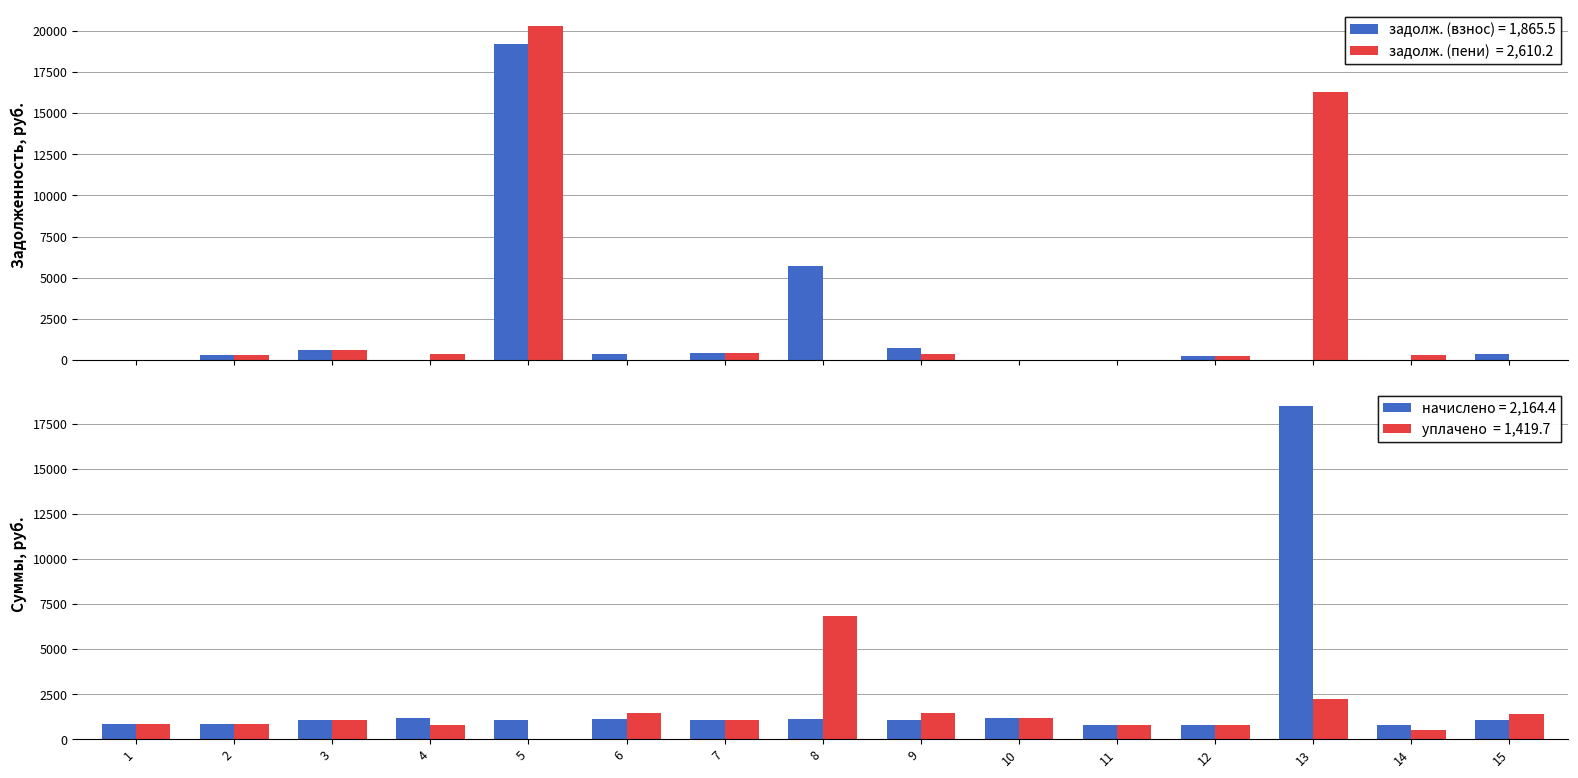

Between 6 and 9, which is larger?

9